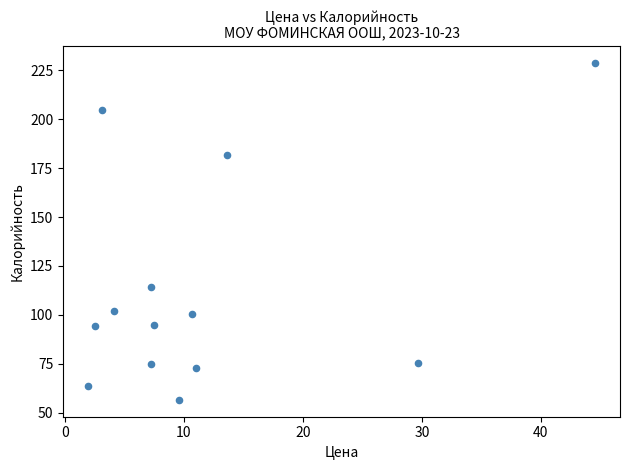

What is the range of X values (max minus min)?

42.6